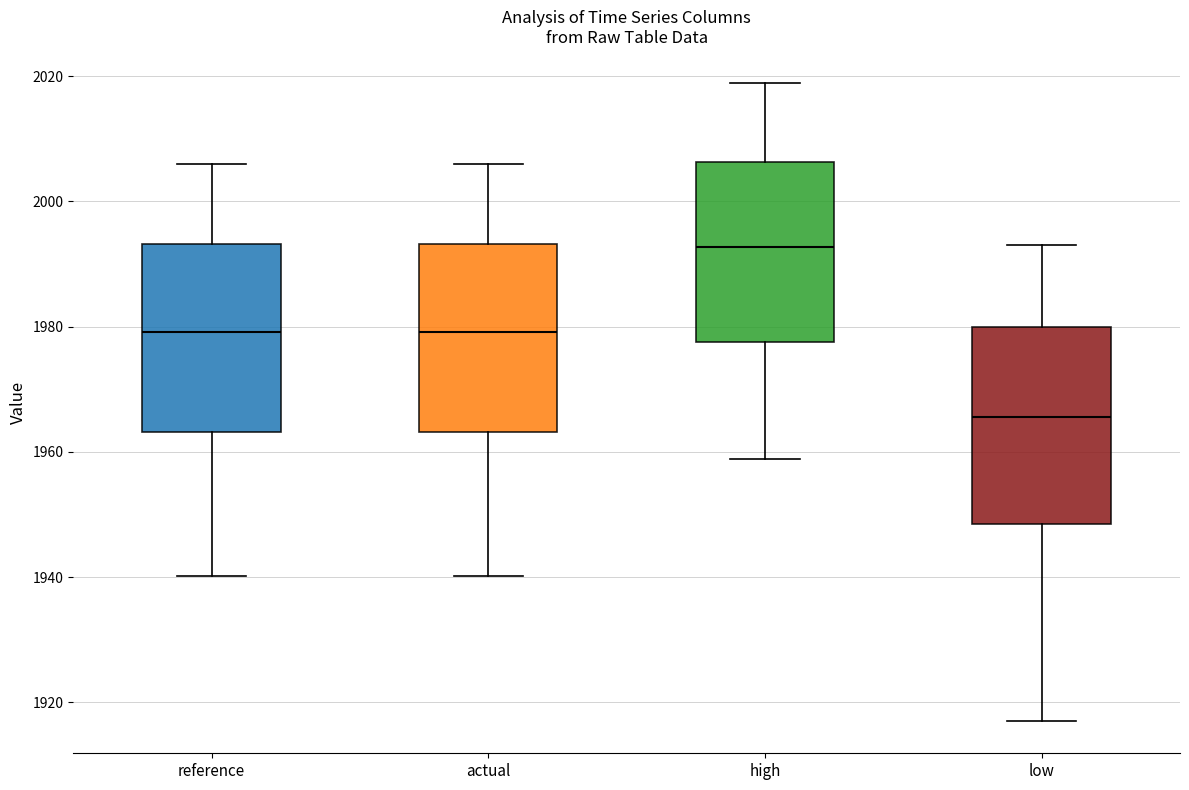

Where is the upper edge of the box for high on the y-axis? The values are not printed on the chart, so give them approximately, as read against the axis.

2006